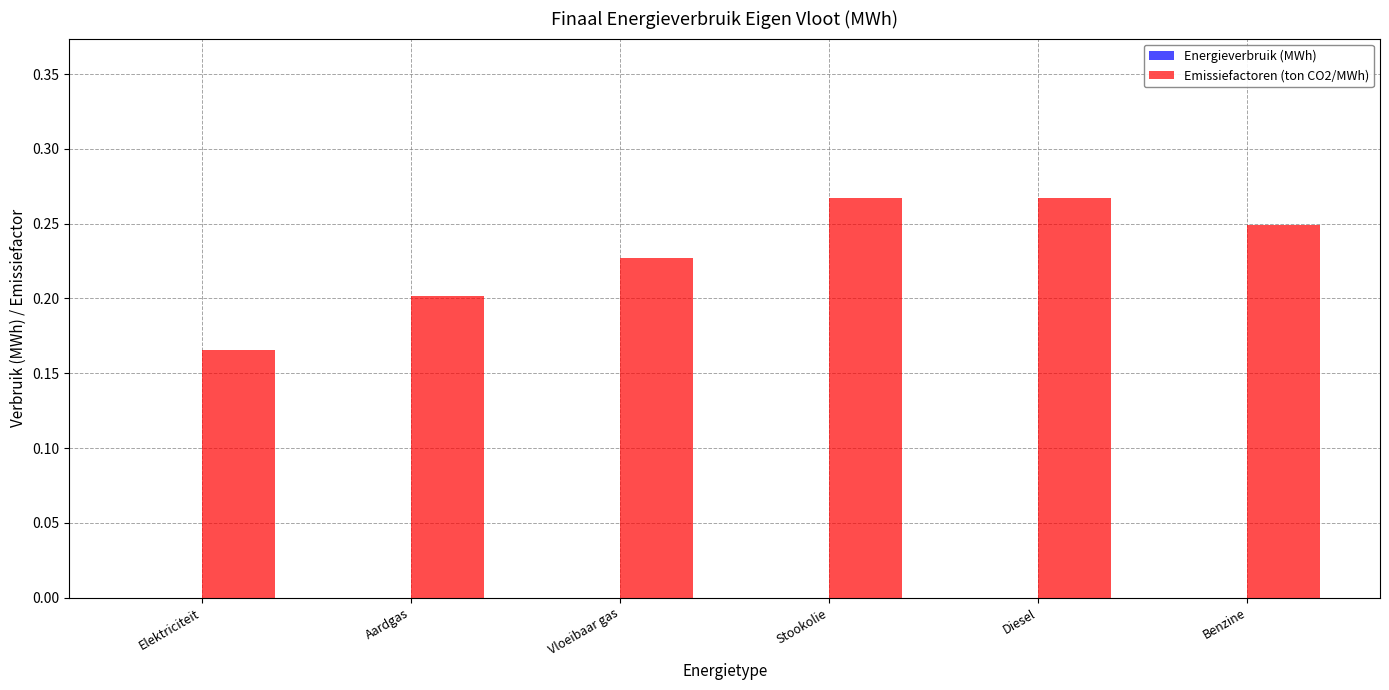

What position from the left is Aardgas?

2